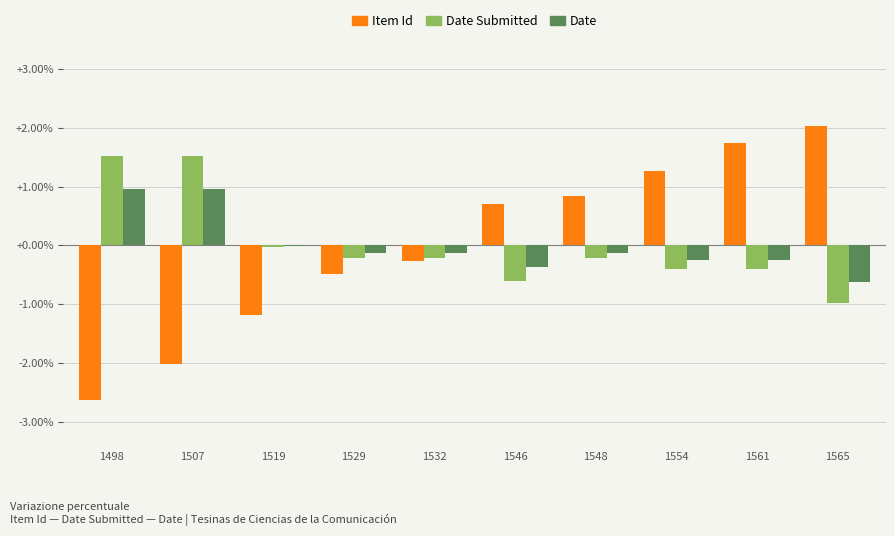

What is the greatest value displayed?

2.0